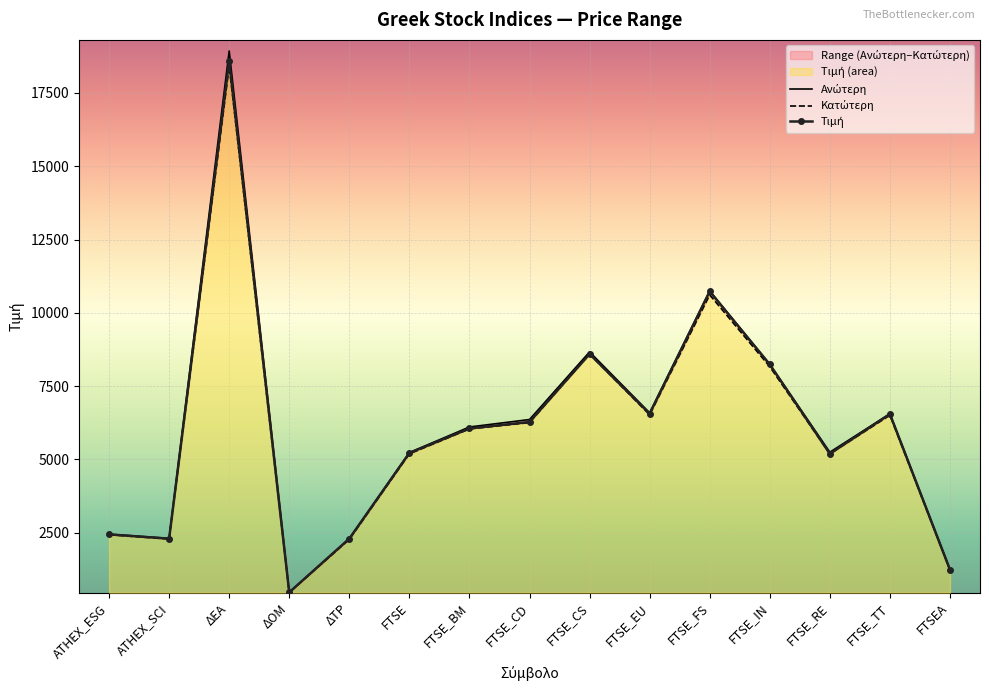

How many interior local peaks does the Ανώτερη series have?

4